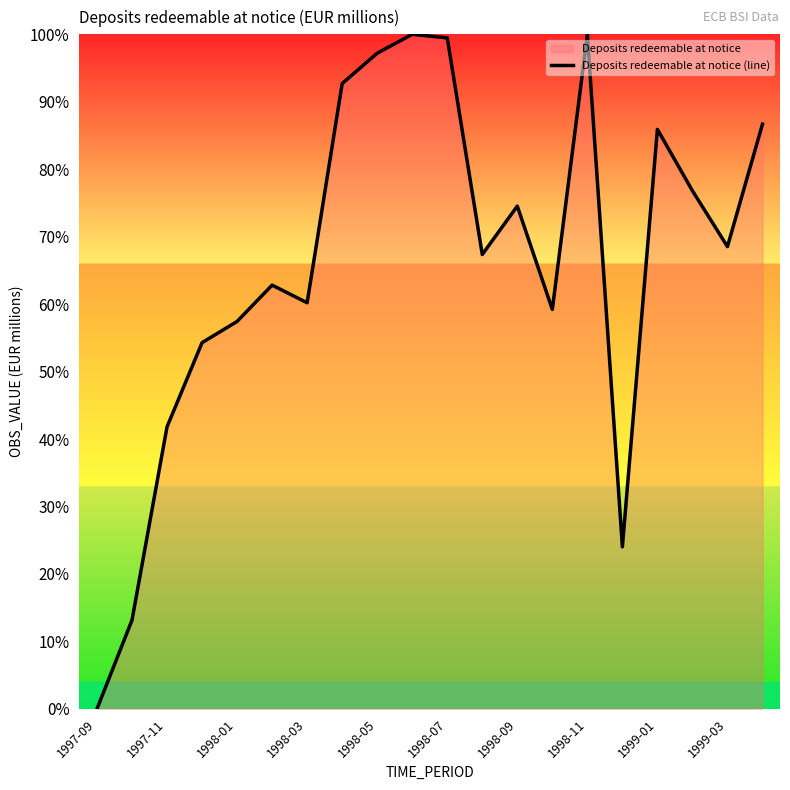

Reading left to right, list all the values displayed in this chart.

0.0	13.2	41.8	54.3	57.4	62.8	60.2	92.7	97.2	100.0	99.5	67.4	74.5	59.2	100.0	24.0	85.9	76.8	68.5	86.7